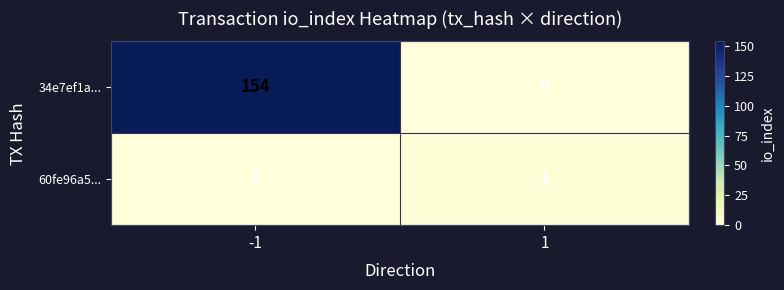

Which series has the largest range (max minus min)?

34e7ef1a...